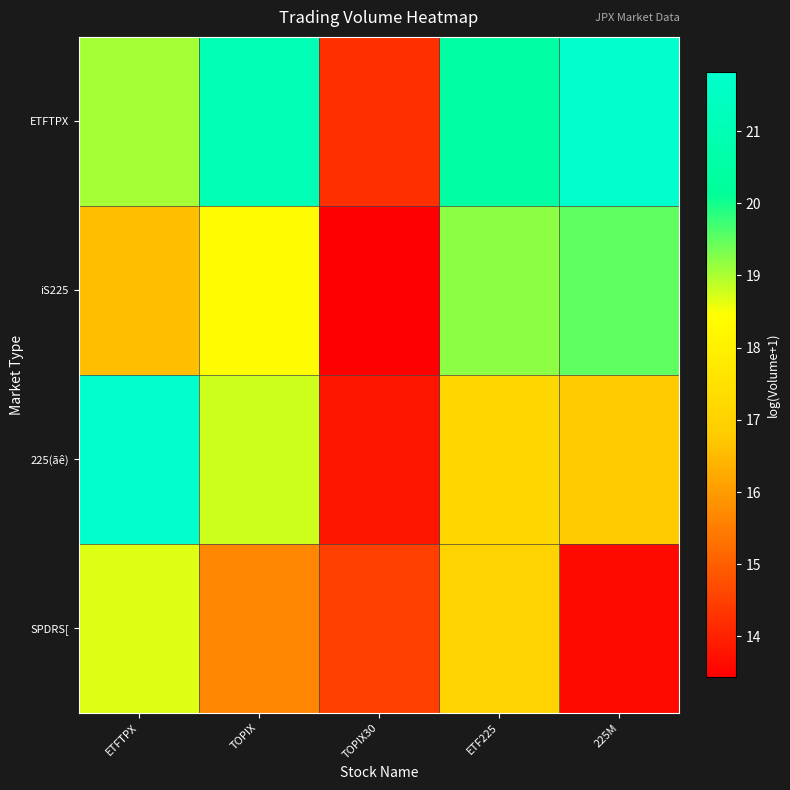

Which series has the largest range (max minus min)?

225(ãê)